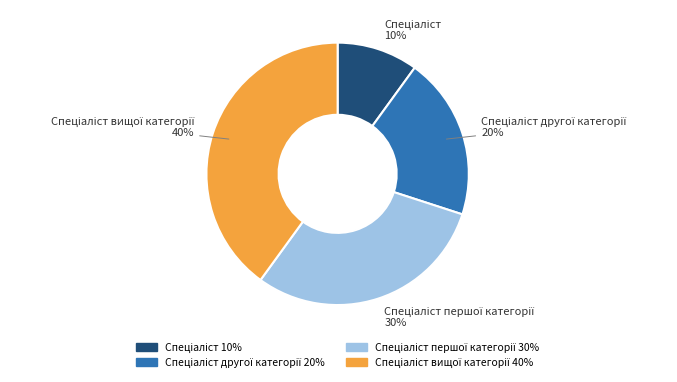

To the nearest percent, what is the average slice percentage?

25%